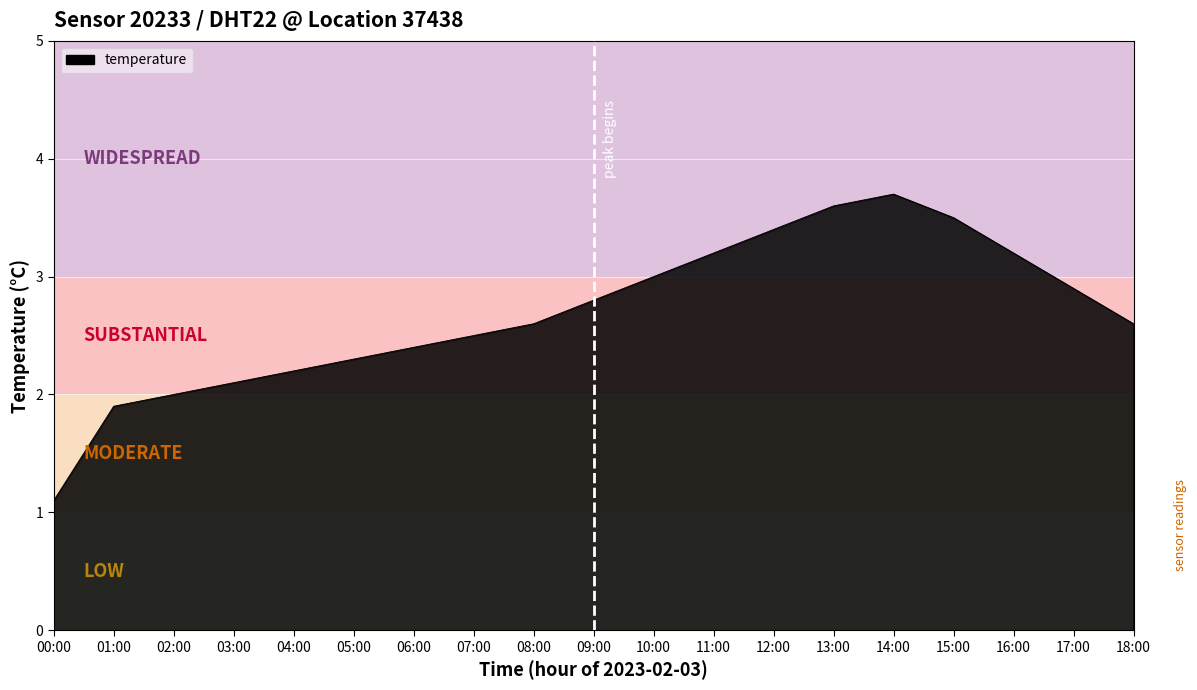

How many lines are shown in the chart?

1